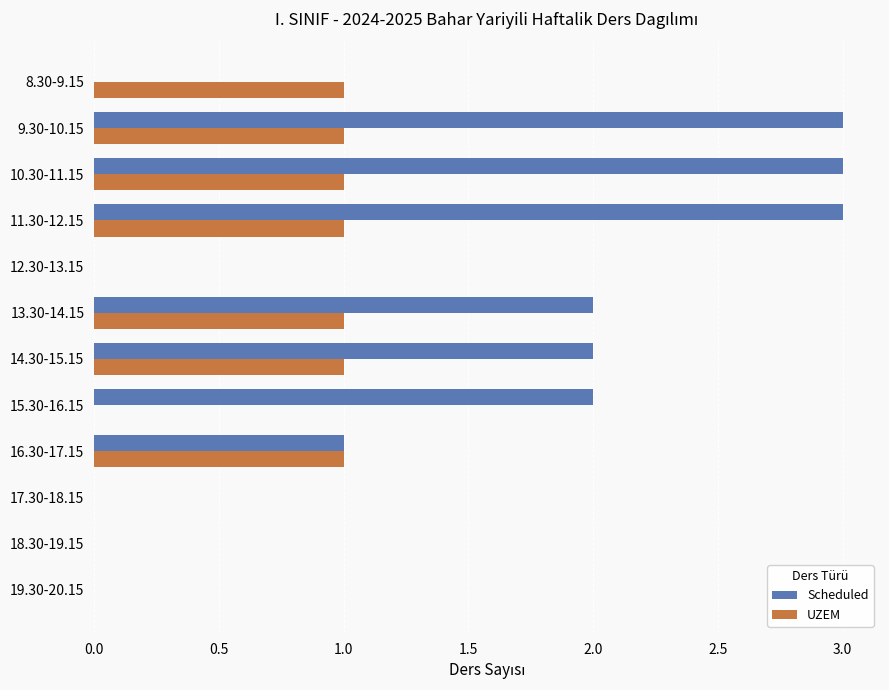

What is the highest value of the Scheduled series?

3